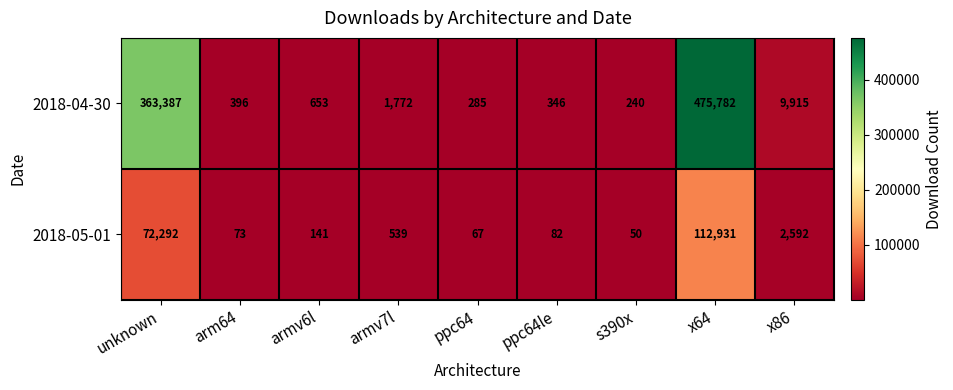

Count the number of data series in this chart.

2